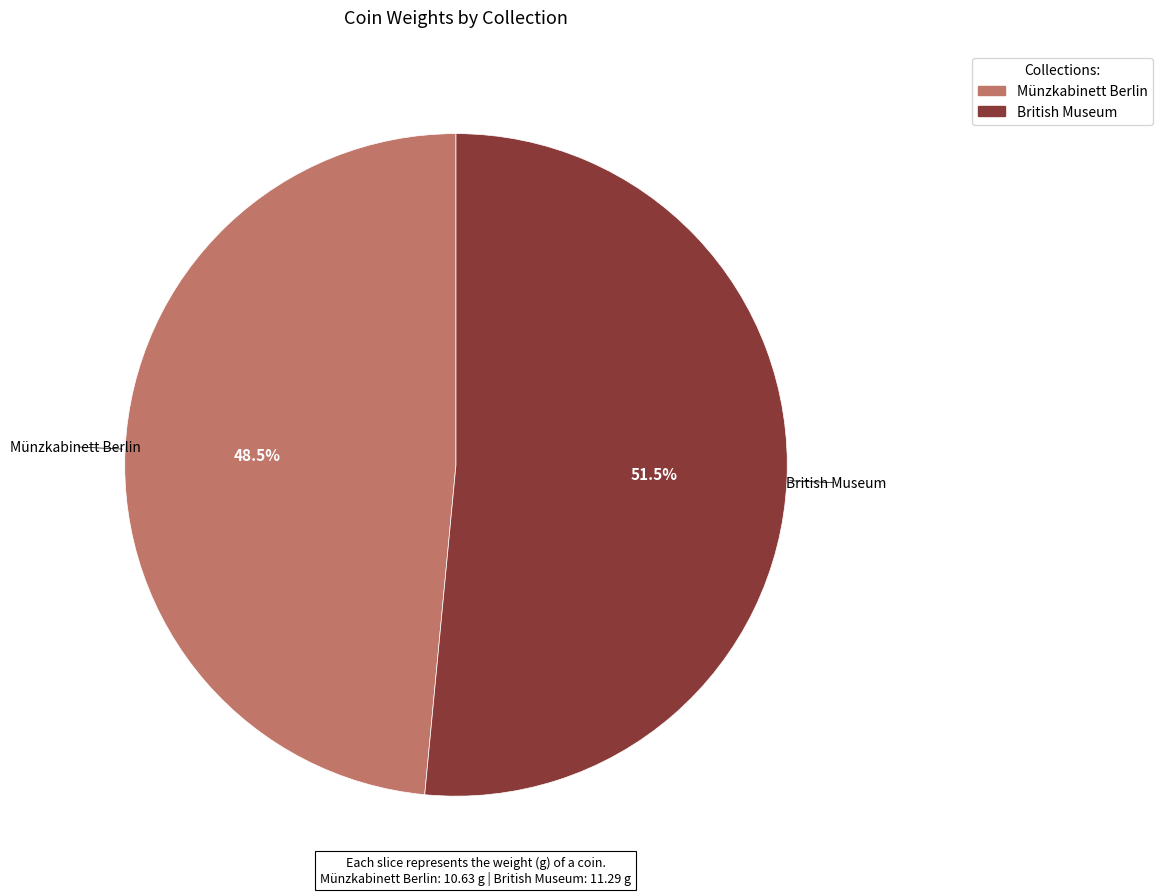

What percentage is NOT represented by Münzkabinett Berlin?

51.5%